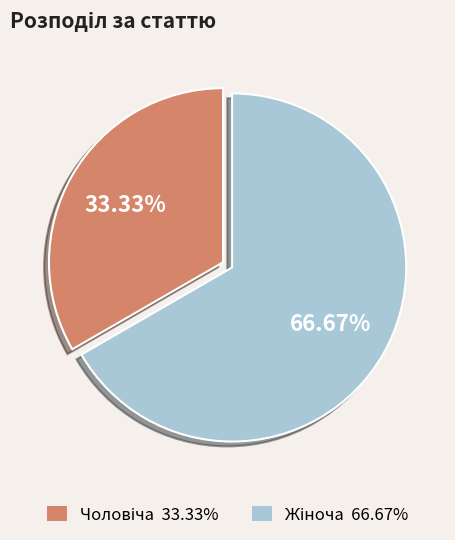

Is there any slice that represents more than half of the pie?

Yes